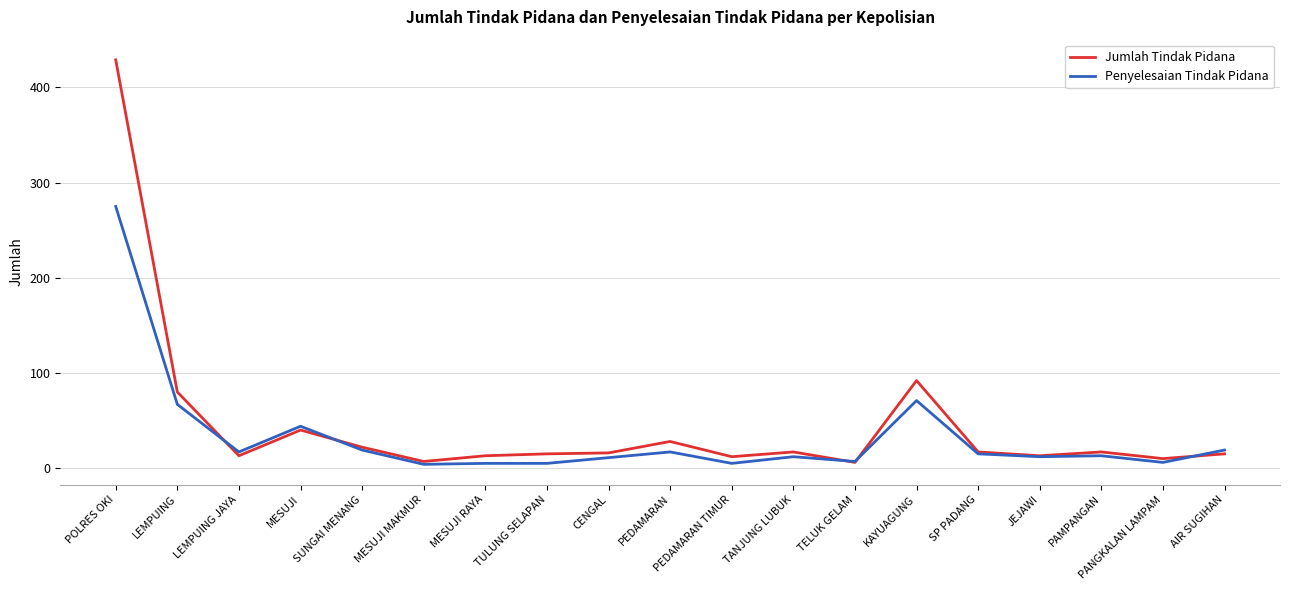

What position from the right is LEMPUING?

18